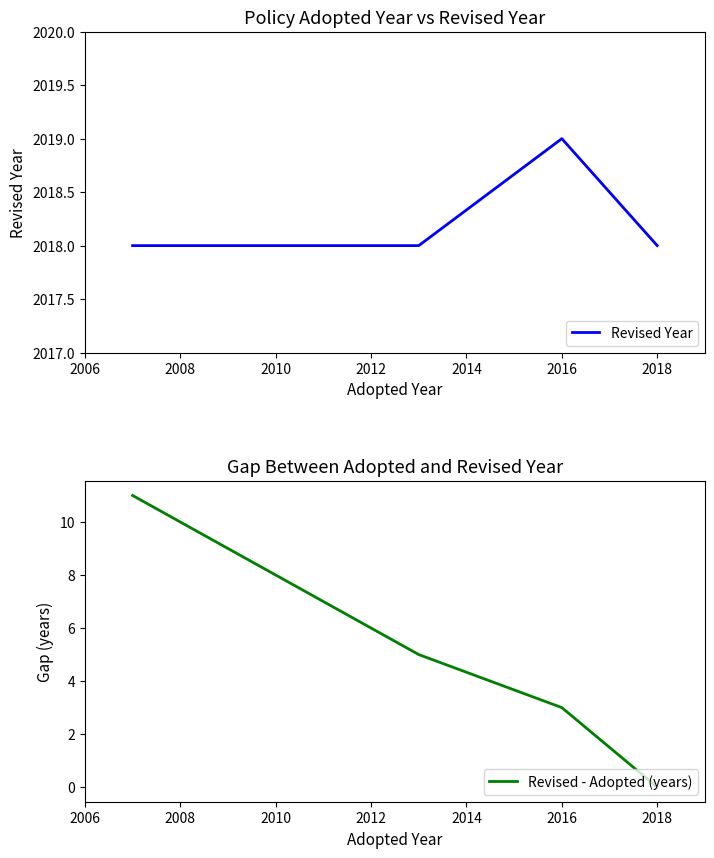

Rank the series at 2010 from highest to lowest value.

Revised Year, Revised - Adopted (years)